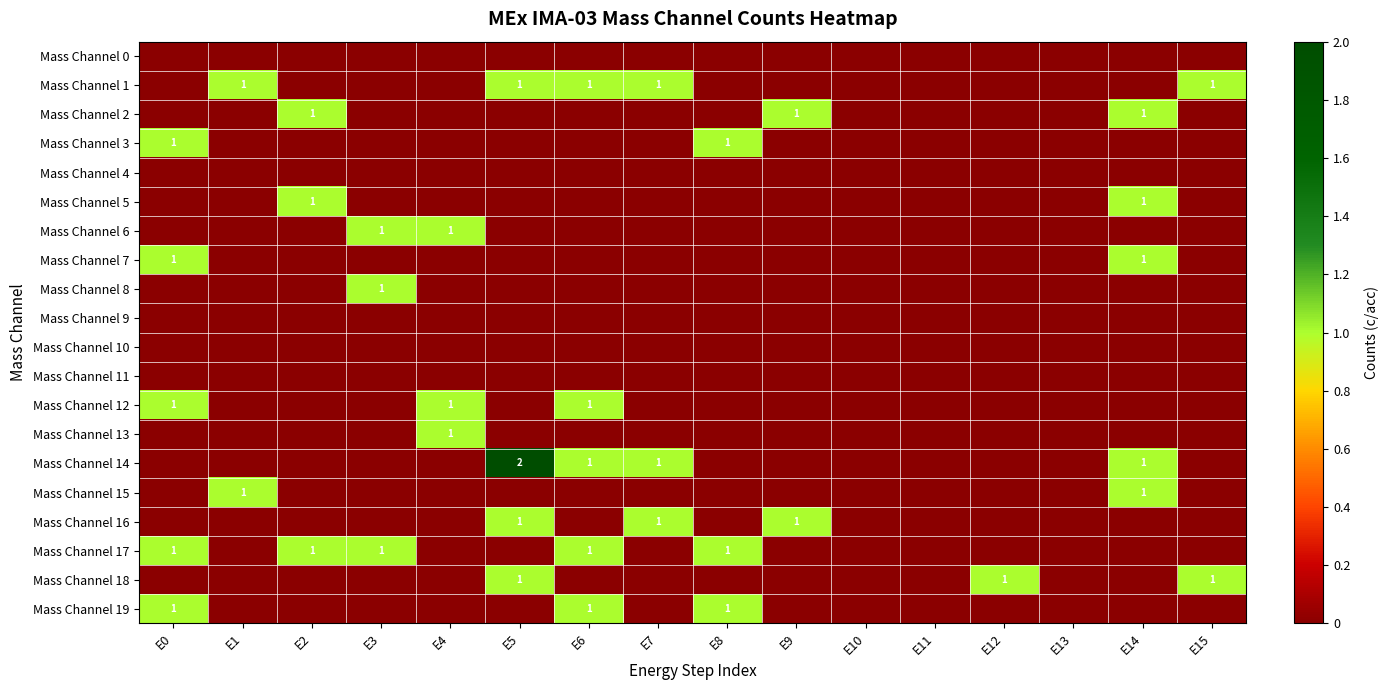

How many series are shown in this chart?

20